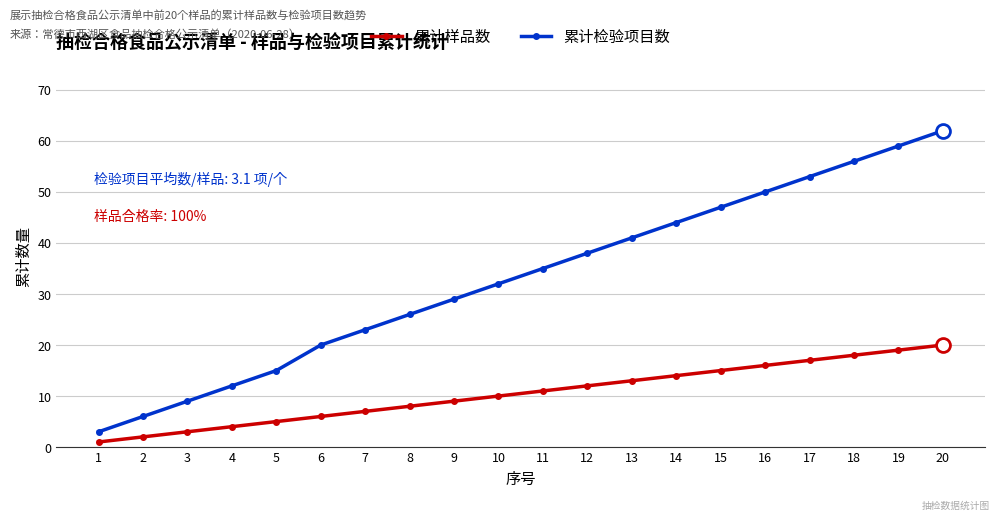

What are all the series names shown in the legend?

累计样品数, 累计检验项目数